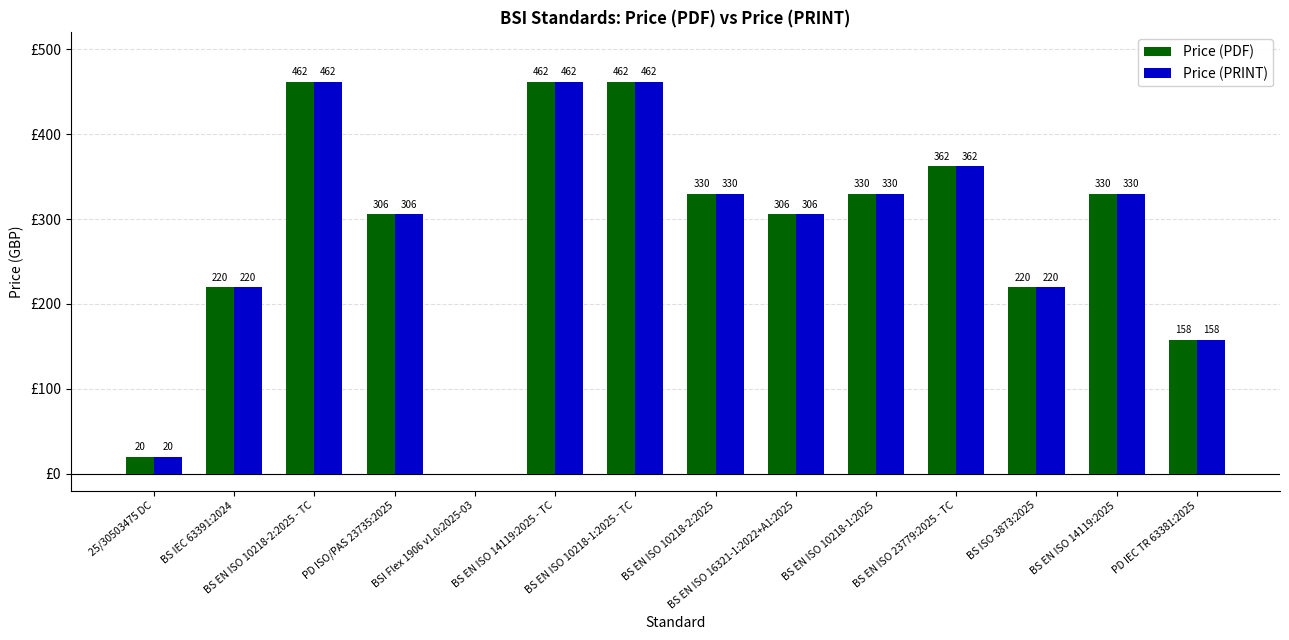

Where does the Price (PRINT) series first go above 330?

BS EN ISO 10218-2:2025 - TC